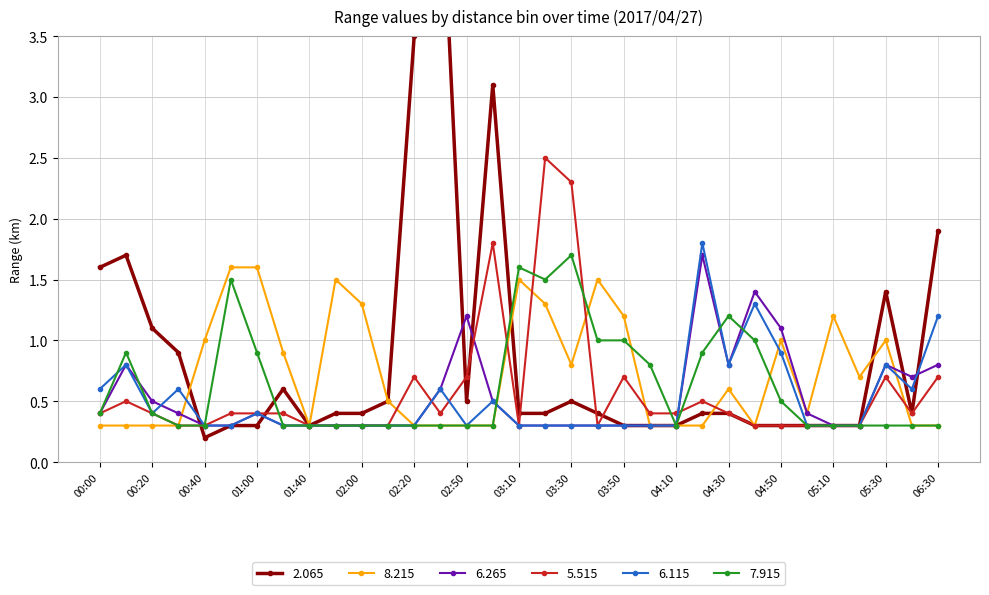

What is the sum of all   2.065 values?

29.0